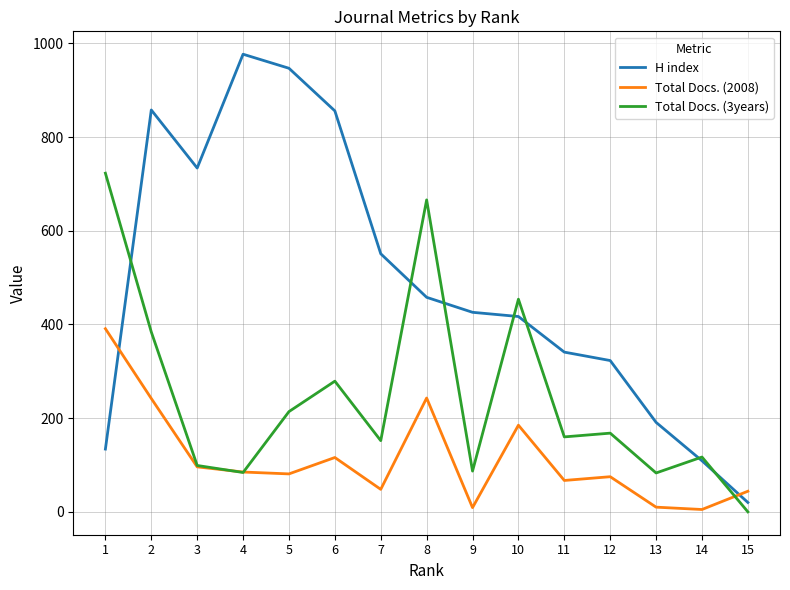

What are all the series names shown in the legend?

H index, Total Docs. (2008), Total Docs. (3years)